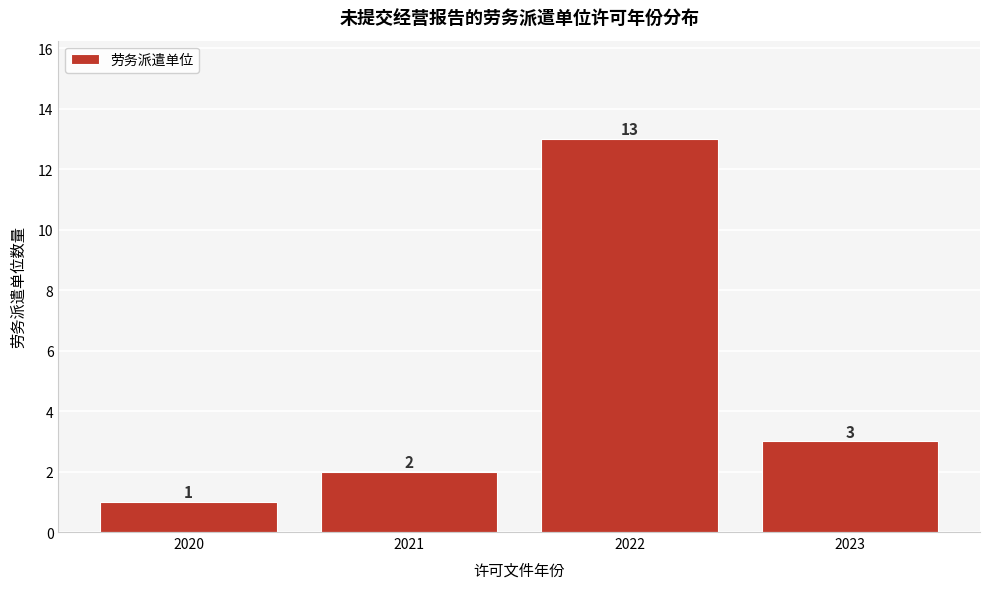

Reading right to left, extract all data points from this chart.

3	13	2	1